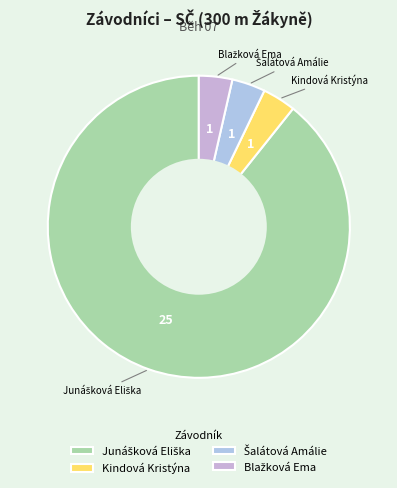

The Kindová Kristýna slice represents 16% of the pie. True or false?

False